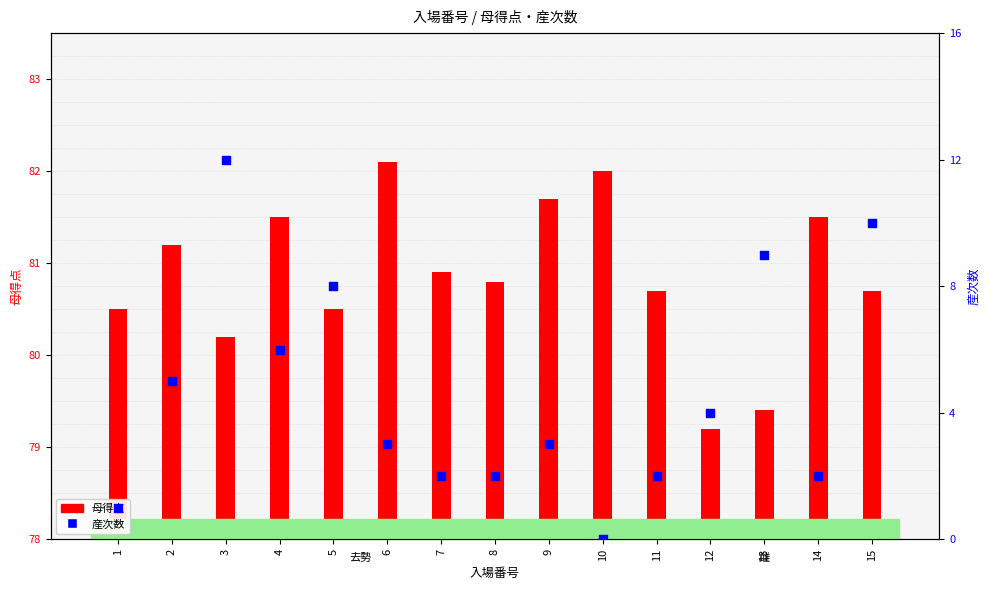

Is the value of 母得点 at 1 greater than the value of 産次数 at 8?

Yes